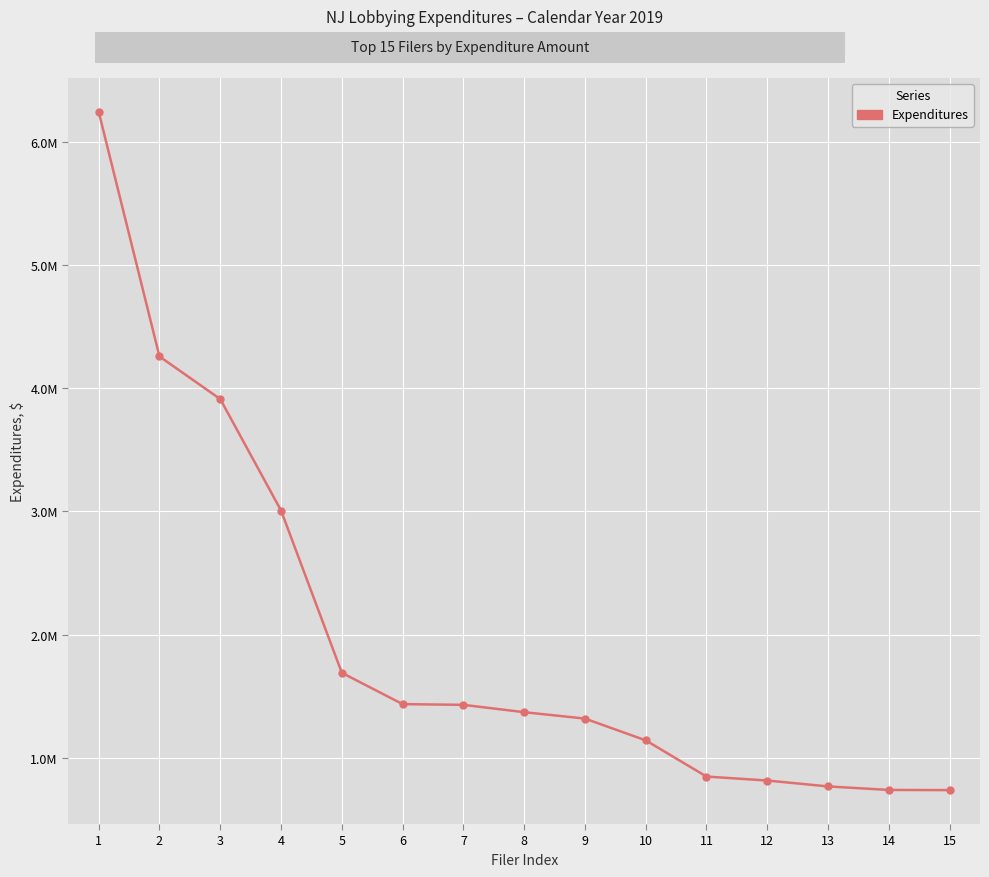

Is this an area chart (filled region under the line)?

No